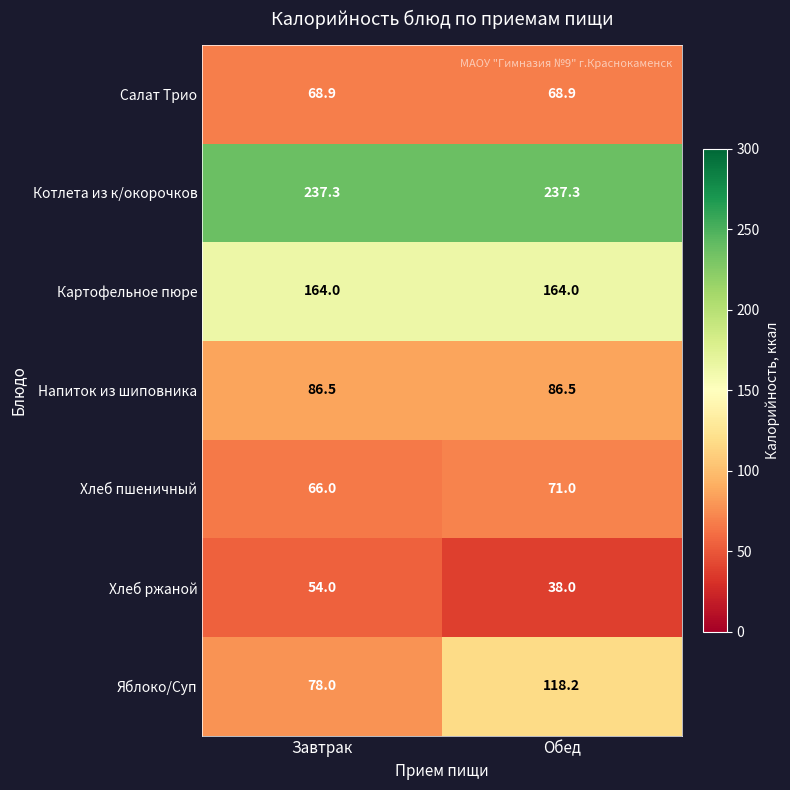

Rank the series at Обед from lowest to highest value.

Хлеб ржаной, Салат Трио, Хлеб пшеничный, Напиток из шиповника, Яблоко/Суп, Картофельное пюре, Котлета из к/окорочков